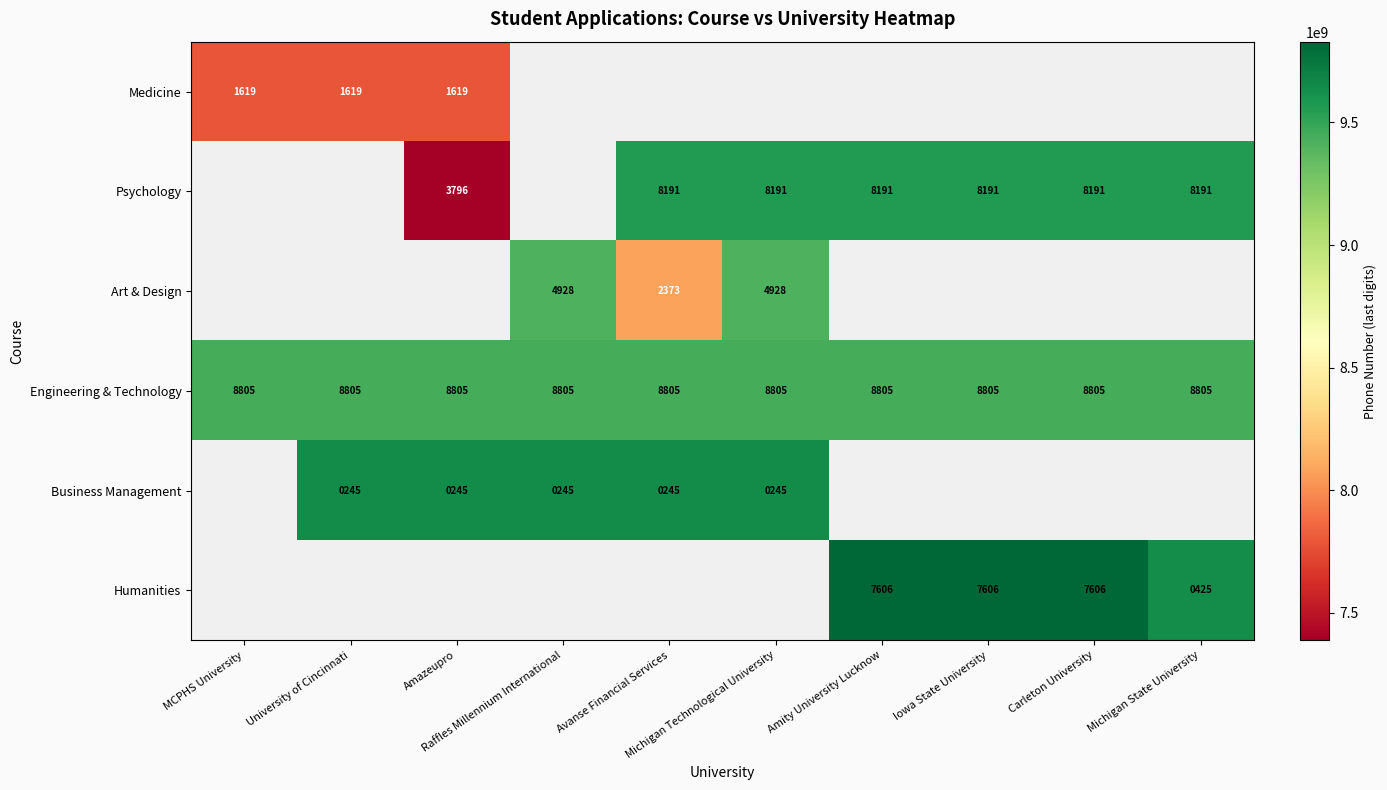

What is the average value of the Engineering & Technology series?

8805